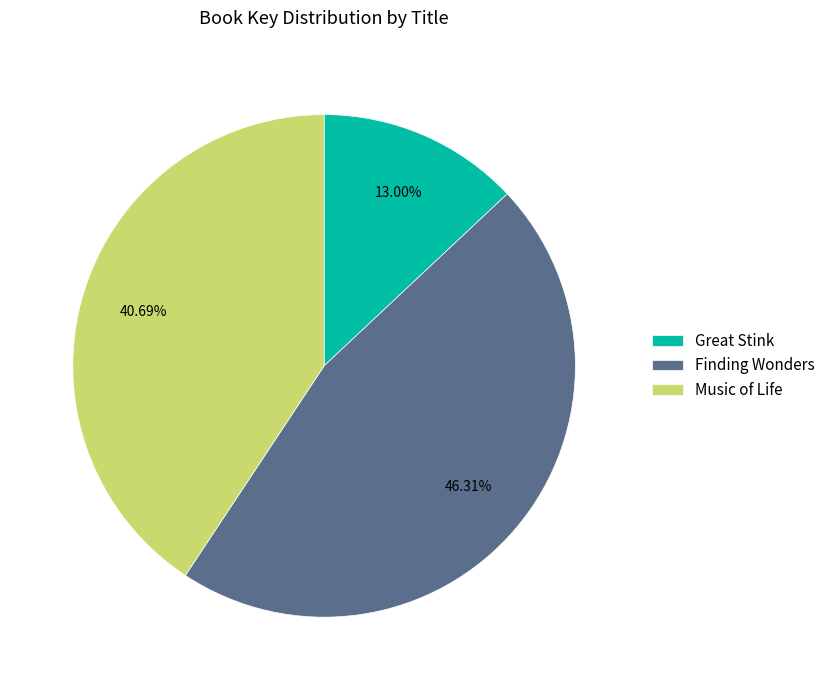

What is the smallest slice in the pie chart?

Great Stink